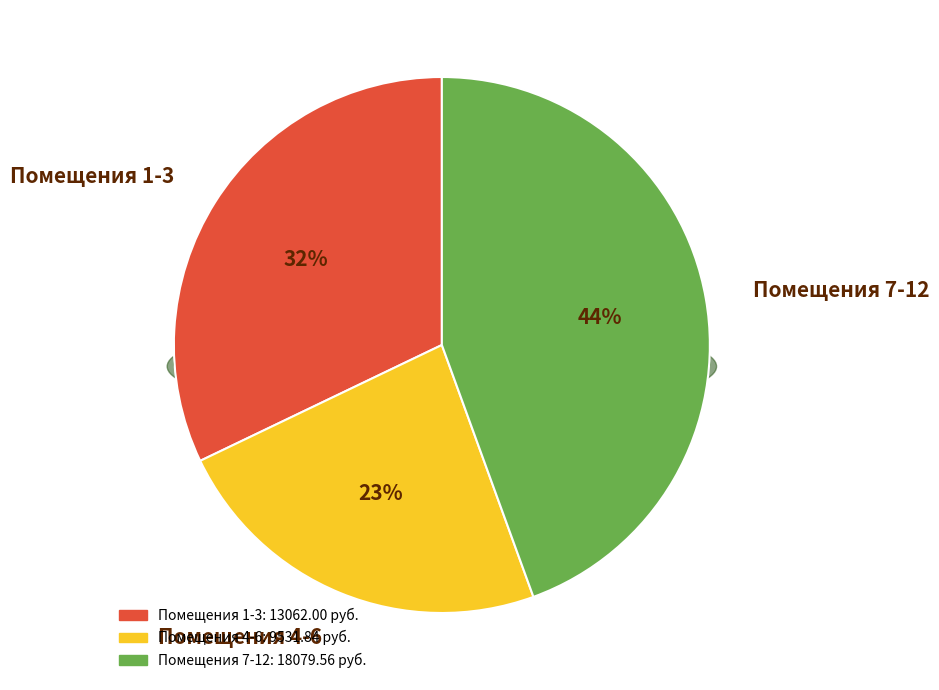

True or false: 1 accounts for 16% of the total.

False